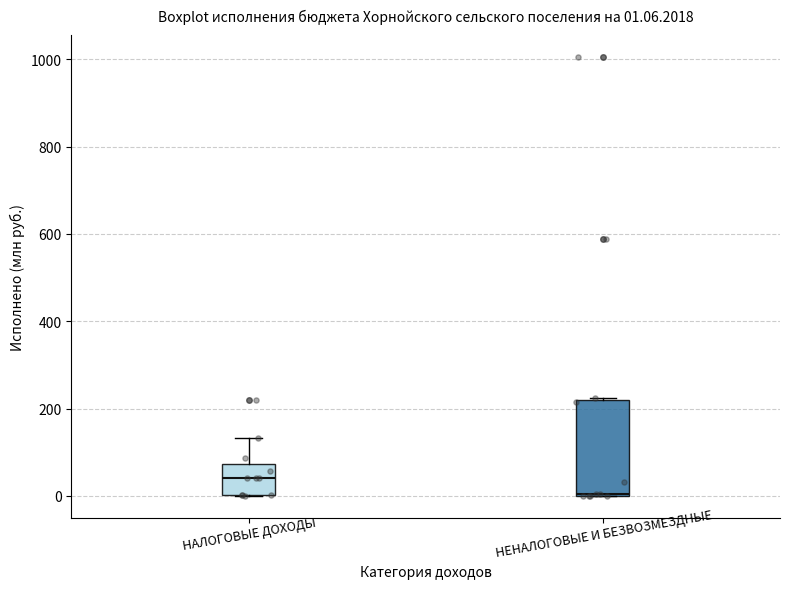

Which box's median line is the highest?

НАЛОГОВЫЕ ДОХОДЫ